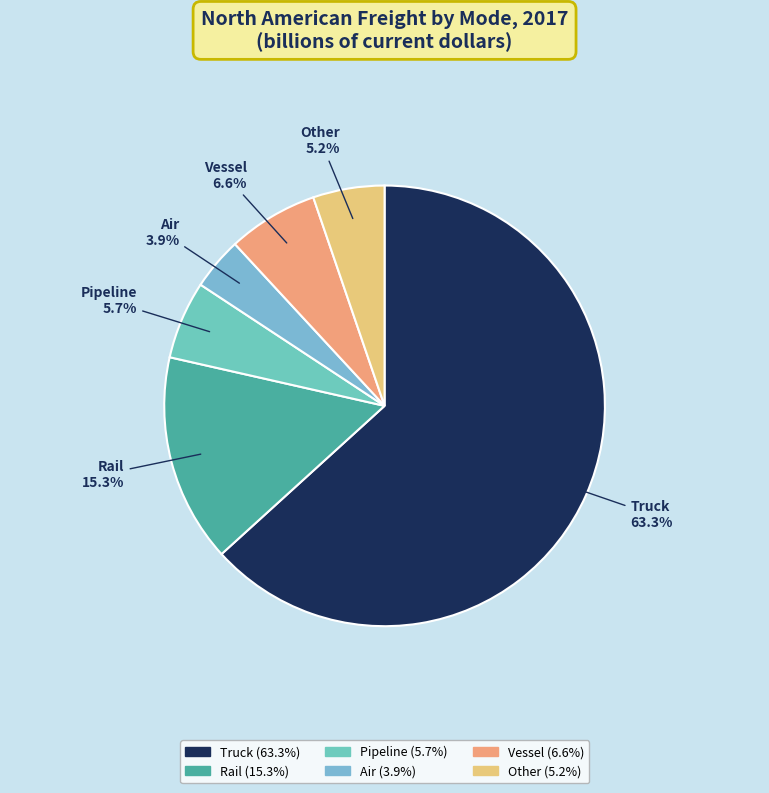

Which category has the smallest portion of the pie?

Air